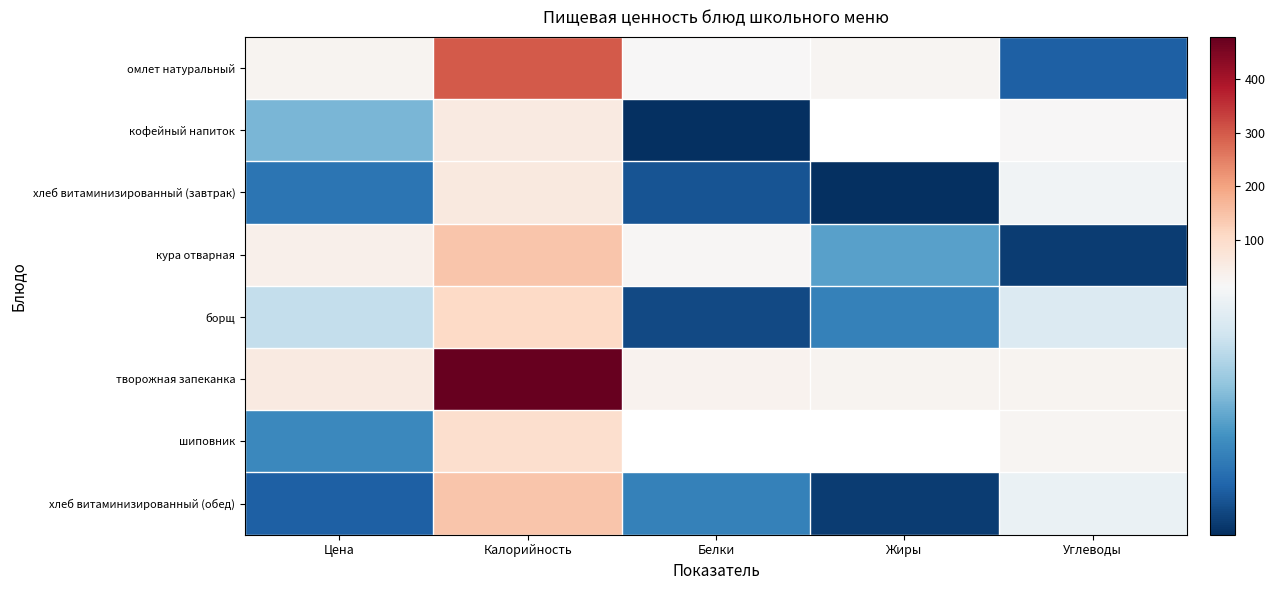

The творожная запеканка series shows 739.3 at Калорийность. True or false?

False